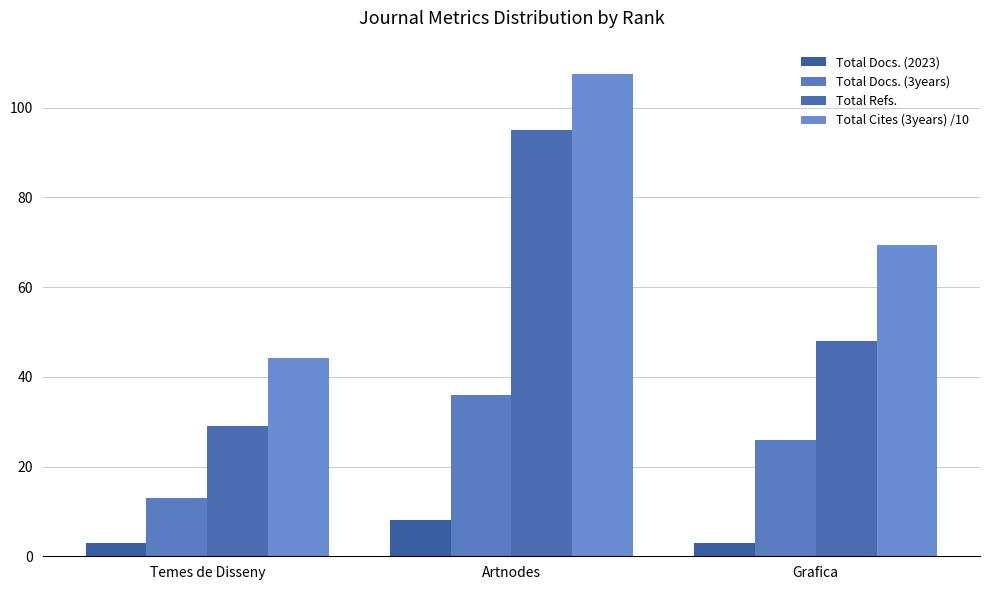

True or false: Total Cites (3years) /10 has a value of 140.4 at Artnodes.

False